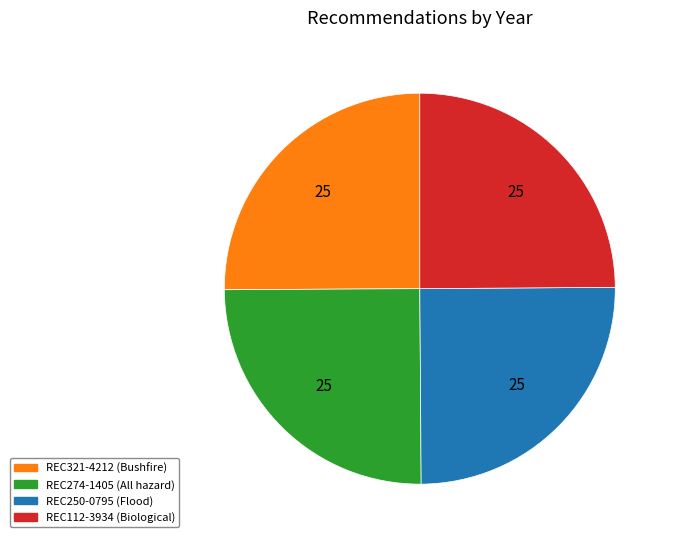

Does REC112-3934 (Biological) account for over 50% of the chart?

No